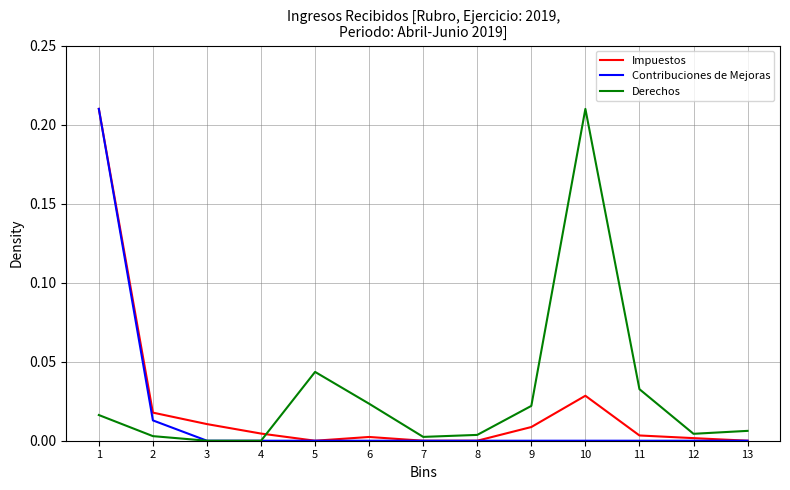

Rank the series at 10 from lowest to highest value.

Contribuciones de Mejoras, Impuestos, Derechos